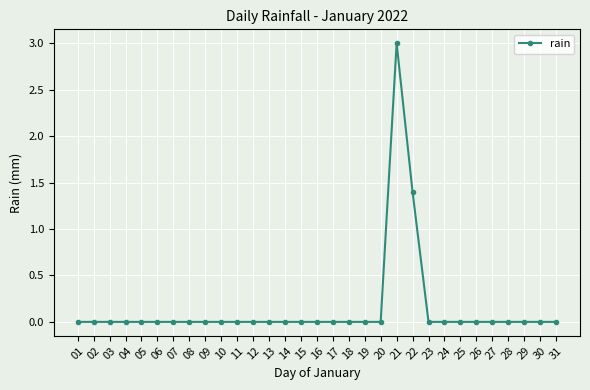

Count the values in the range 0 to 1.

29